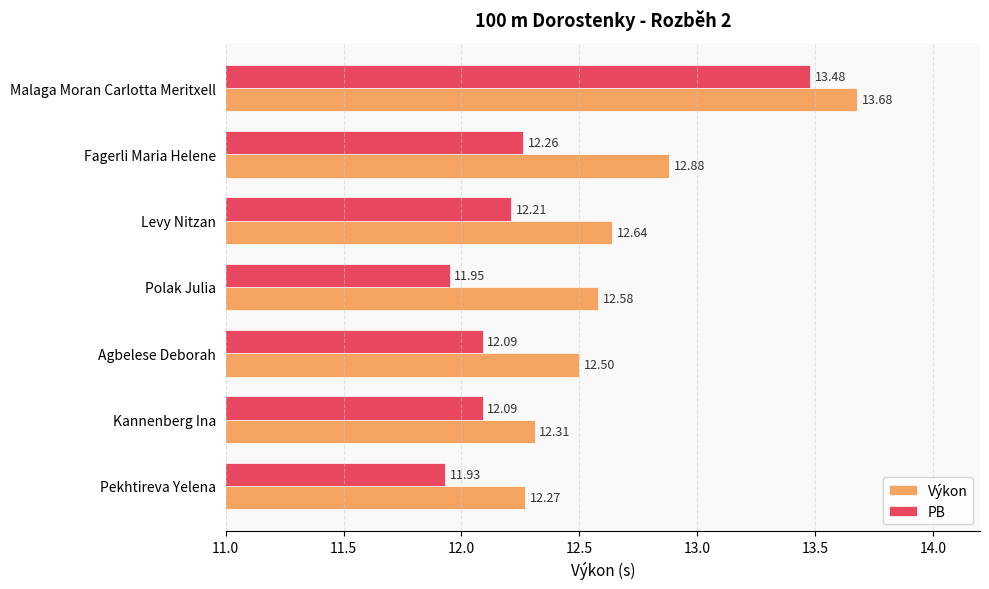

What is the minimum value for Výkon?

12.3